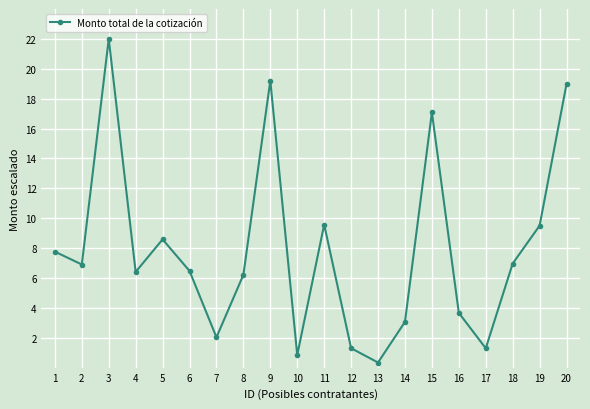

How many distinct data groups are displayed?

1